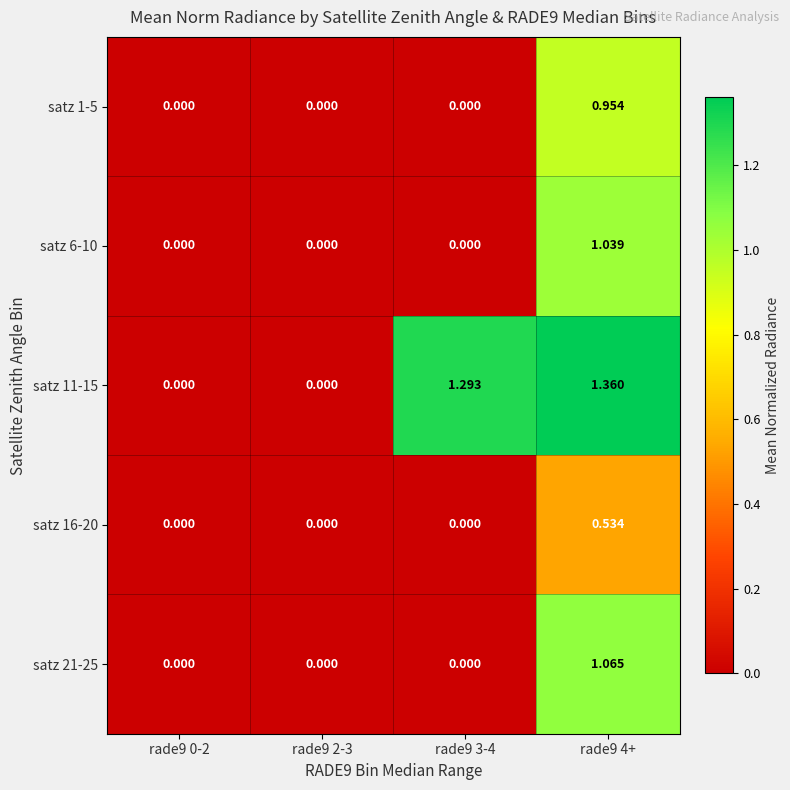

How many positive values does the satz 11-15 series have?

2